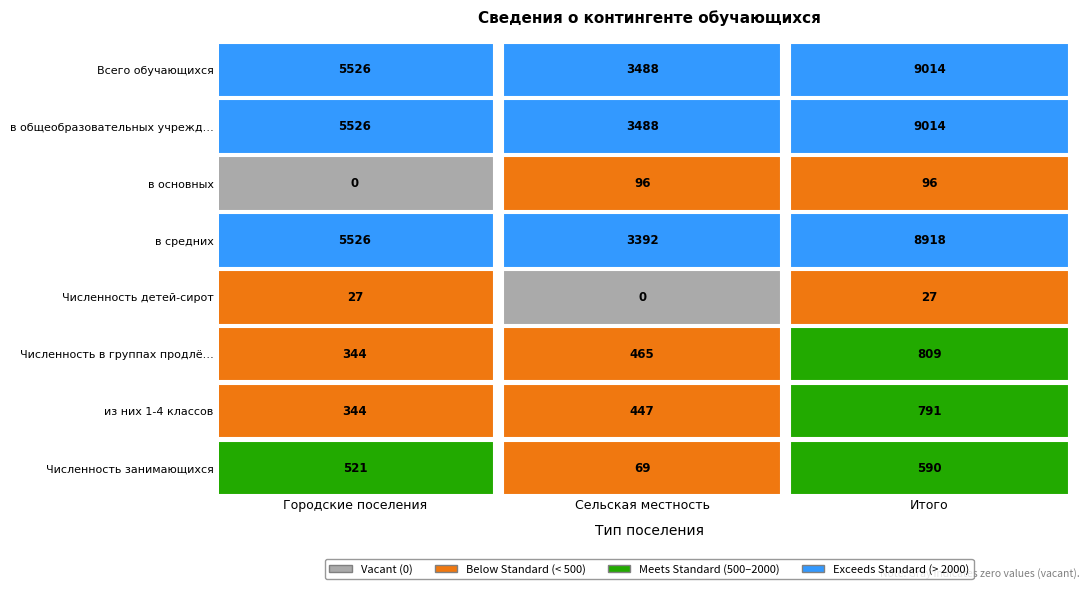

What is the average value of the из них 1-4 классов series?

527